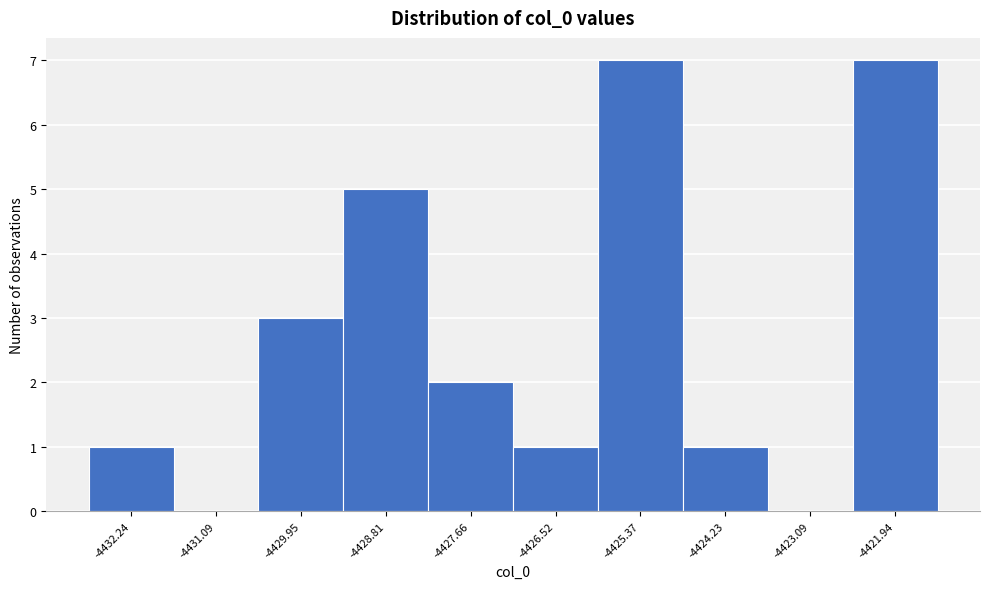

Reading left to right, list every bar in this chart as the range it spans on the x-axis followed by its height. Neither the bar edges nor the heights are printed on the chart, so give them approximately, as read against the axes.

-4432.8 to -4431.6: 1
-4431.6 to -4430.6: 0
-4430.6 to -4429.4: 3
-4429.4 to -4428.2: 5
-4428.2 to -4427.0: 2
-4427.0 to -4426.0: 1
-4426.0 to -4424.8: 7
-4424.8 to -4423.6: 1
-4423.6 to -4422.6: 0
-4422.6 to -4421.4: 7